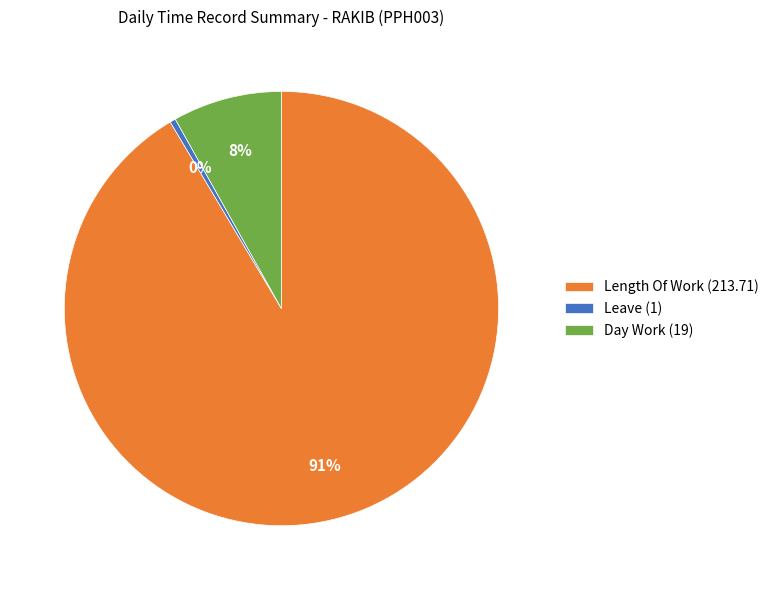

Is it true that Length Of Work (213.71) is 91% of the pie?

True